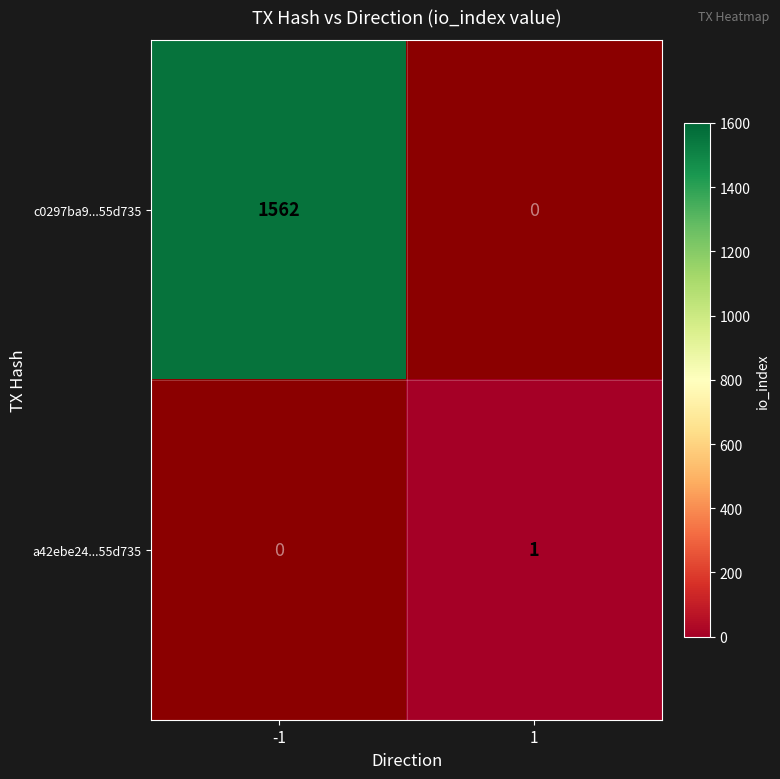

True or false: a42ebe24...55d735 has a value of 1 at 1.

True